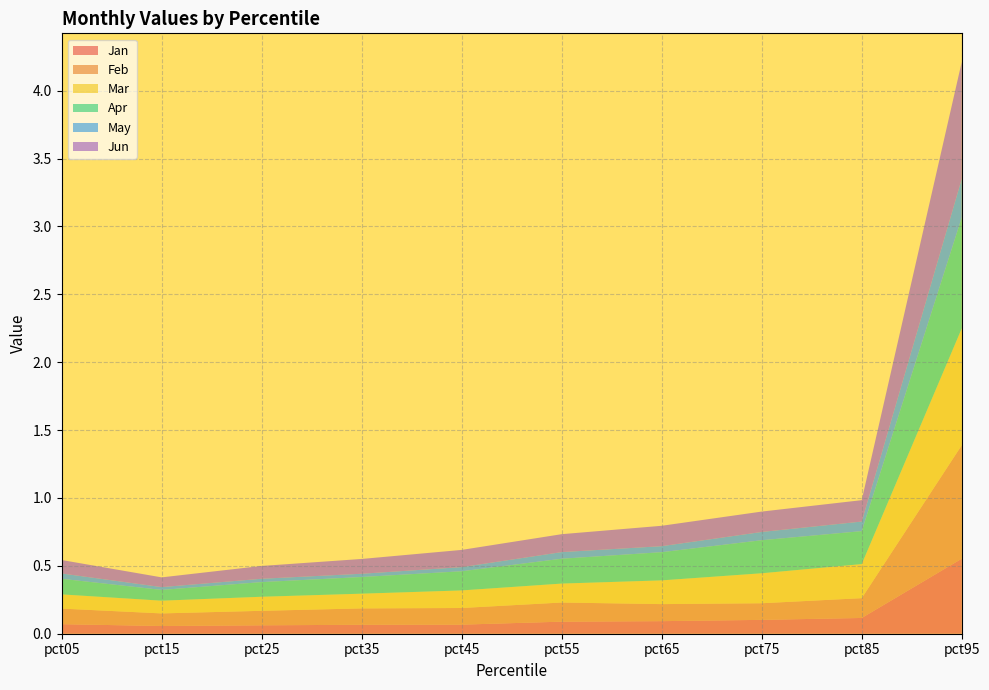

Reading left to right, extract all data points from this chart.

Jan: pct05=0.1	pct15=0.1	pct25=0.1	pct35=0.1	pct45=0.1	pct55=0.1	pct65=0.1	pct75=0.1	pct85=0.1	pct95=0.6
Feb: pct05=0.1	pct15=0.1	pct25=0.1	pct35=0.1	pct45=0.1	pct55=0.1	pct65=0.1	pct75=0.1	pct85=0.1	pct95=0.8
Mar: pct05=0.1	pct15=0.1	pct25=0.1	pct35=0.1	pct45=0.1	pct55=0.1	pct65=0.2	pct75=0.2	pct85=0.3	pct95=0.9
Apr: pct05=0.1	pct15=0.1	pct25=0.1	pct35=0.1	pct45=0.1	pct55=0.2	pct65=0.2	pct75=0.2	pct85=0.2	pct95=0.8
May: pct05=0.0	pct15=0.0	pct25=0.0	pct35=0.0	pct45=0.0	pct55=0.0	pct65=0.0	pct75=0.1	pct85=0.1	pct95=0.3
Jun: pct05=0.1	pct15=0.1	pct25=0.1	pct35=0.1	pct45=0.1	pct55=0.1	pct65=0.2	pct75=0.2	pct85=0.2	pct95=0.9